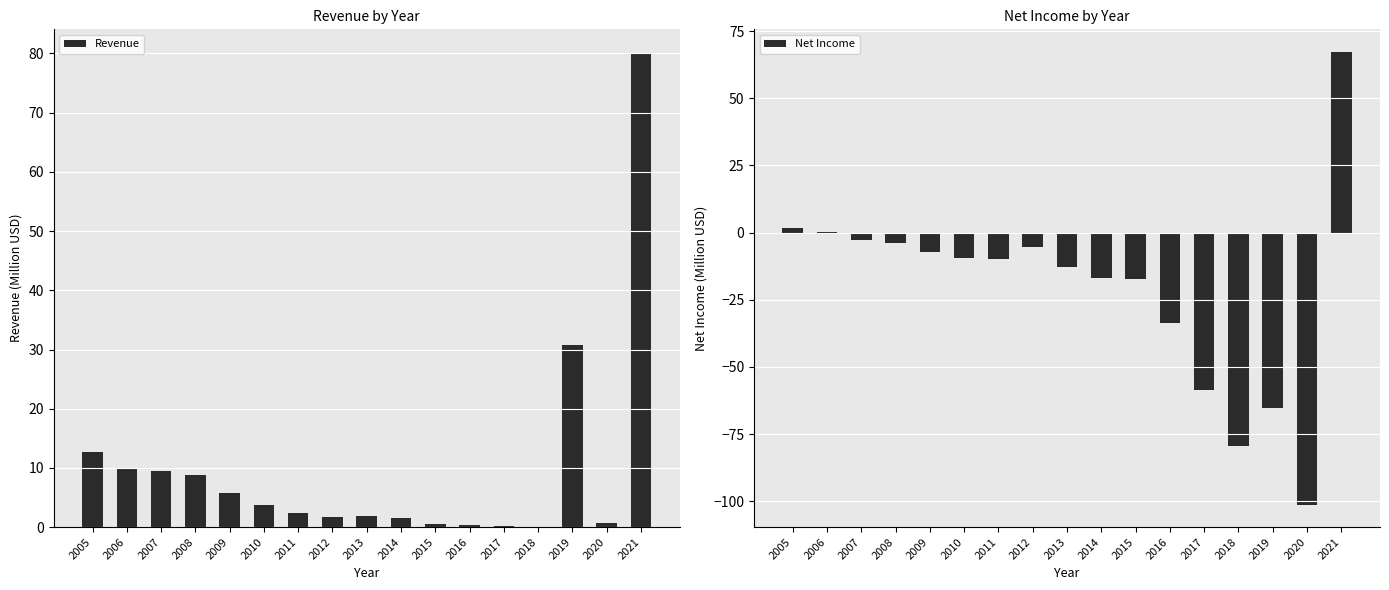

What is the value of the Revenue bar at the 14th from the left?

0.1